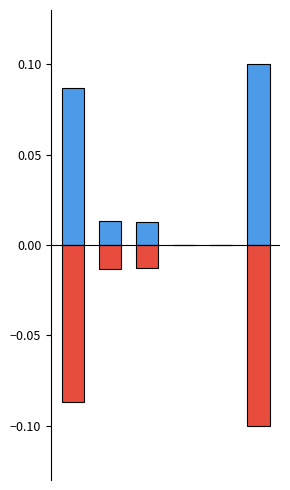

What is the sum of all Поступило / Остаток (положит.) values?

0.2